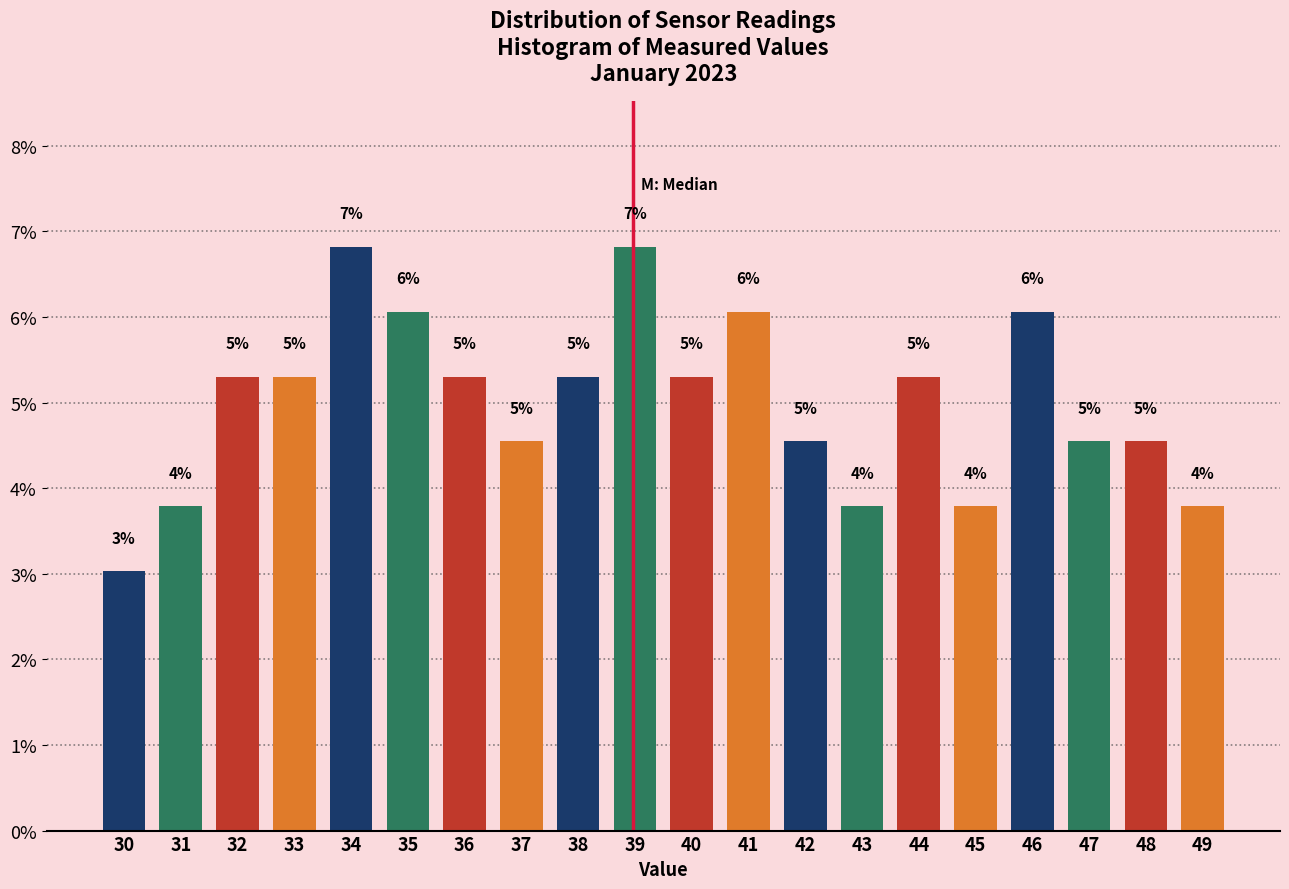

Are the bars horizontal?

No